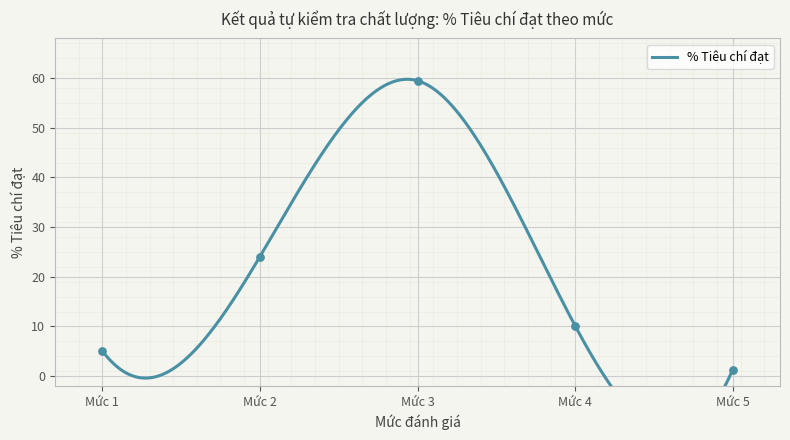

Between Mức 3 and Mức 5, which is larger?

Mức 3